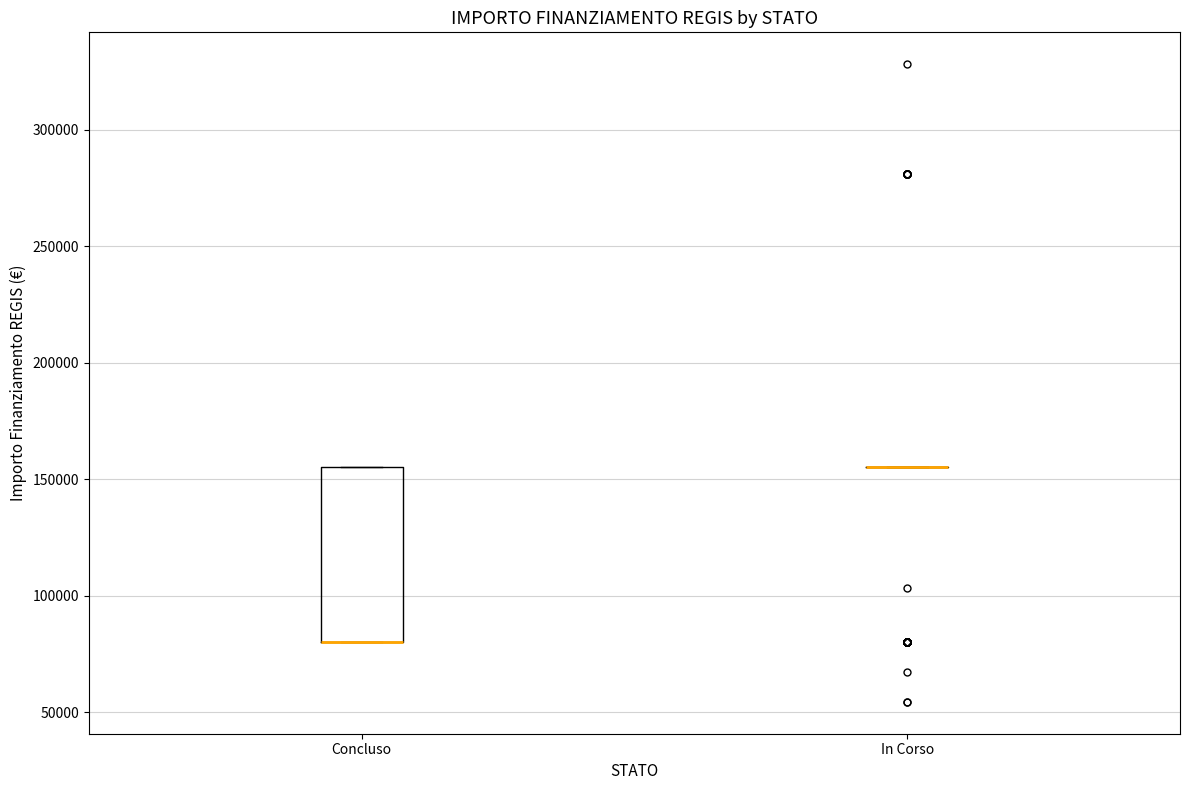

Reading left to right, transcribe this box plot: for each box, give where its median line is, the range the box spans, and where its two whiskers end, as read against the y-axis. The values are not printed on the chart, so give them approximately, as read against the axis.

Concluso: median 80000 (drawn on the box's lower edge), box 80000 to 155000, whiskers 80000 to 155000
In Corso: box collapsed to a line at 155000, whiskers 155000 to 155000